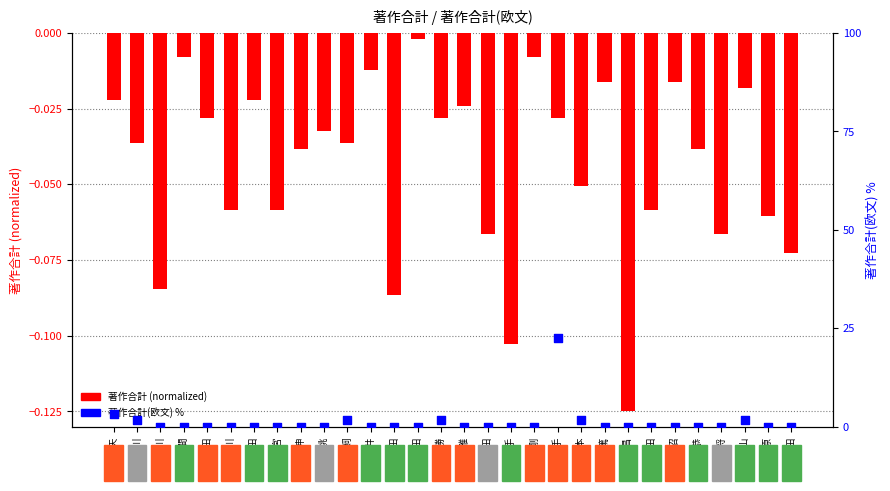

Is the value of 著作合計(欧文) % at 石田 greater than the value of 著作合計 (normalized) at 上手?

Yes